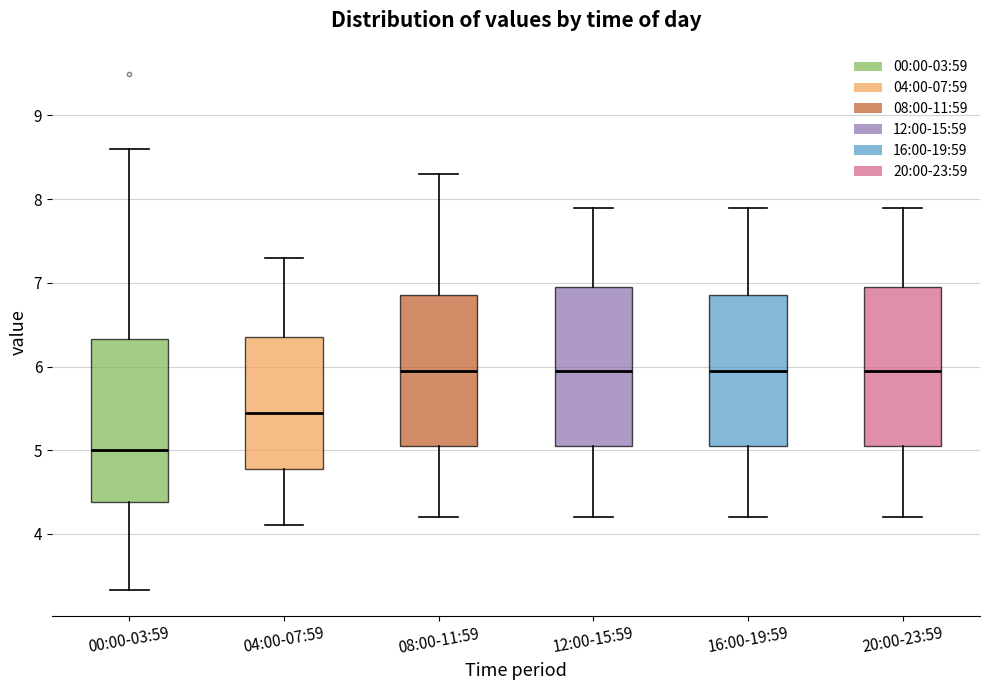

Reading left to right, transcribe this box plot: for each box, give where its median line is, the range the box spans, and where its two whiskers end, as read against the y-axis. The values are not printed on the chart, so give them approximately, as read against the axis.

00:00-03:59: median 5.0, box 4.4 to 6.3, whiskers 3.3 to 8.6
04:00-07:59: median 5.5, box 4.8 to 6.4, whiskers 4.1 to 7.3
08:00-11:59: median 6.0, box 5.1 to 6.9, whiskers 4.2 to 8.3
12:00-15:59: median 6.0, box 5.1 to 7.0, whiskers 4.2 to 7.9
16:00-19:59: median 6.0, box 5.1 to 6.9, whiskers 4.2 to 7.9
20:00-23:59: median 6.0, box 5.1 to 7.0, whiskers 4.2 to 7.9